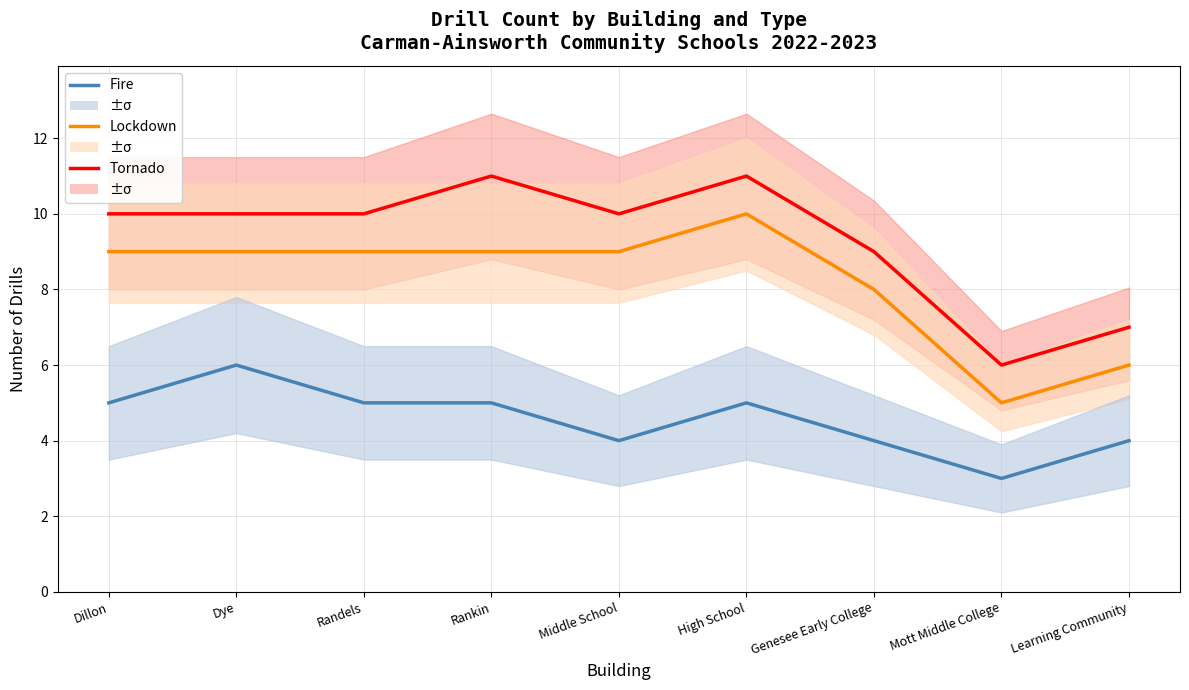

True or false: Fire and Lockdown (cumulative) intersect in this chart.

False